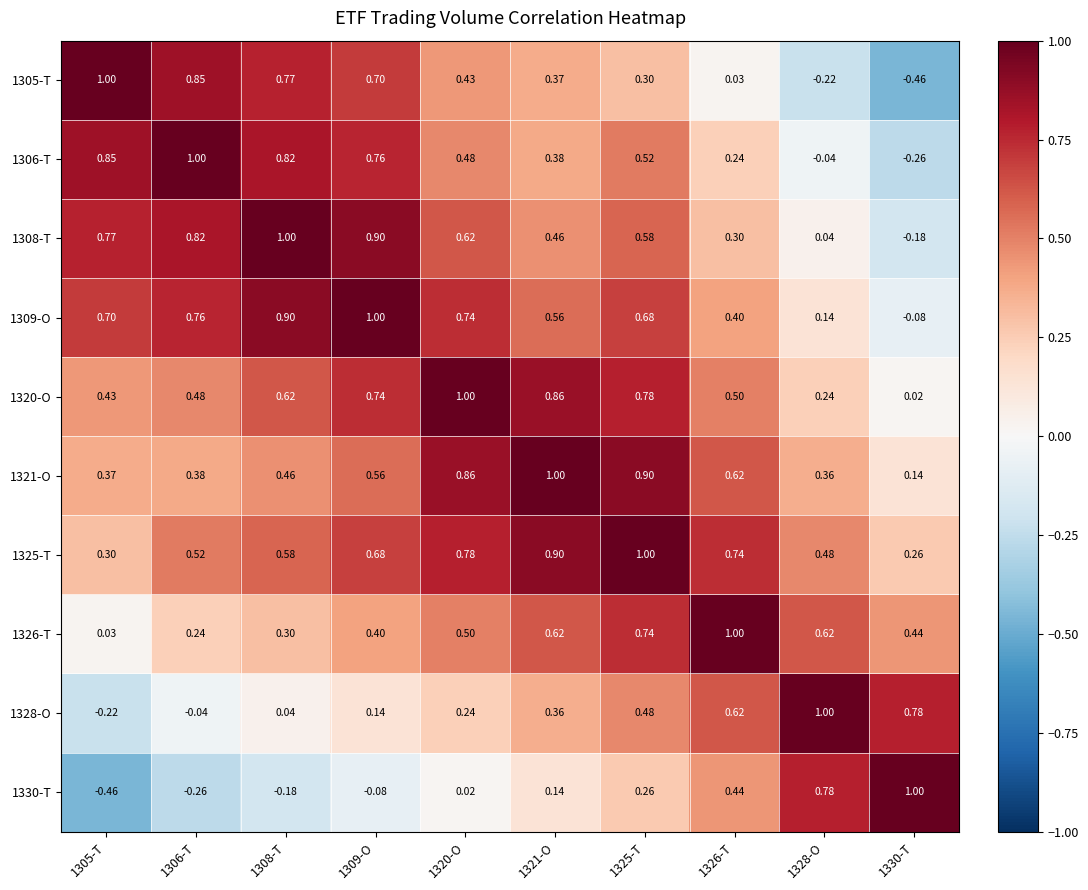

Is the value of 1321-O at 1321-O greater than the value of 1309-O at 1306-T?

Yes